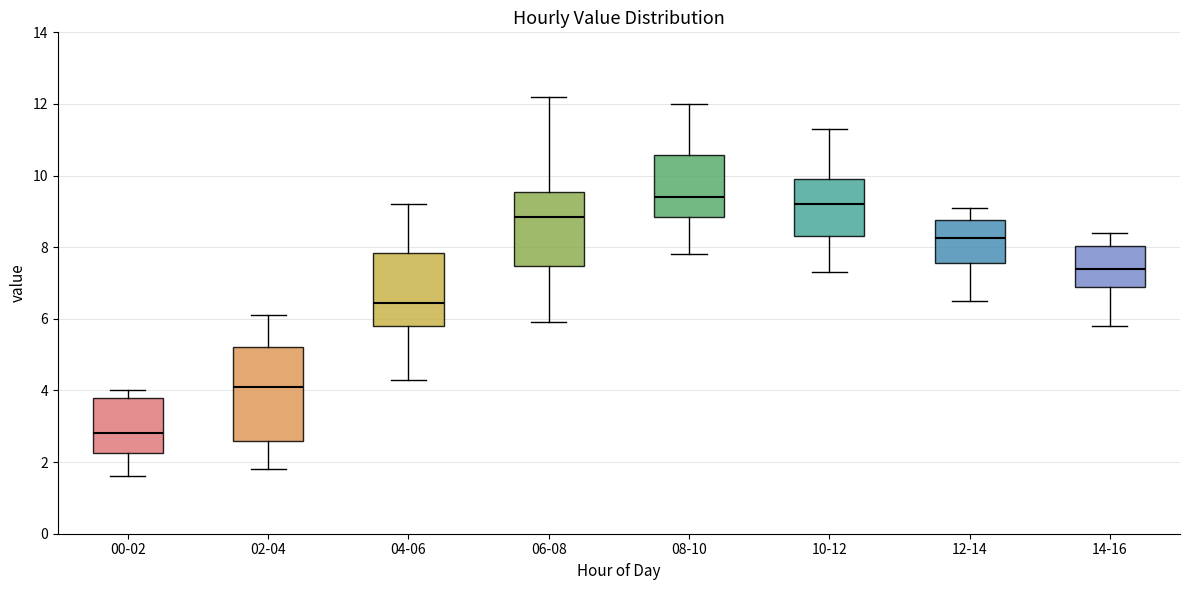

Reading left to right, read every box against the y-axis: the position of its median line, the range the box covers, and the ends of its whiskers. The values are not printed on the chart, so give them approximately, as read against the axis.

00-02: median 2.8, box 2.2 to 3.8, whiskers 1.6 to 4.0
02-04: median 4.2, box 2.6 to 5.2, whiskers 1.8 to 6.2
04-06: median 6.4, box 5.8 to 7.8, whiskers 4.4 to 9.2
06-08: median 8.8, box 7.4 to 9.6, whiskers 6.0 to 12.2
08-10: median 9.4, box 8.8 to 10.6, whiskers 7.8 to 12.0
10-12: median 9.2, box 8.4 to 10.0, whiskers 7.4 to 11.4
12-14: median 8.2, box 7.6 to 8.8, whiskers 6.6 to 9.2
14-16: median 7.4, box 7.0 to 8.0, whiskers 5.8 to 8.4